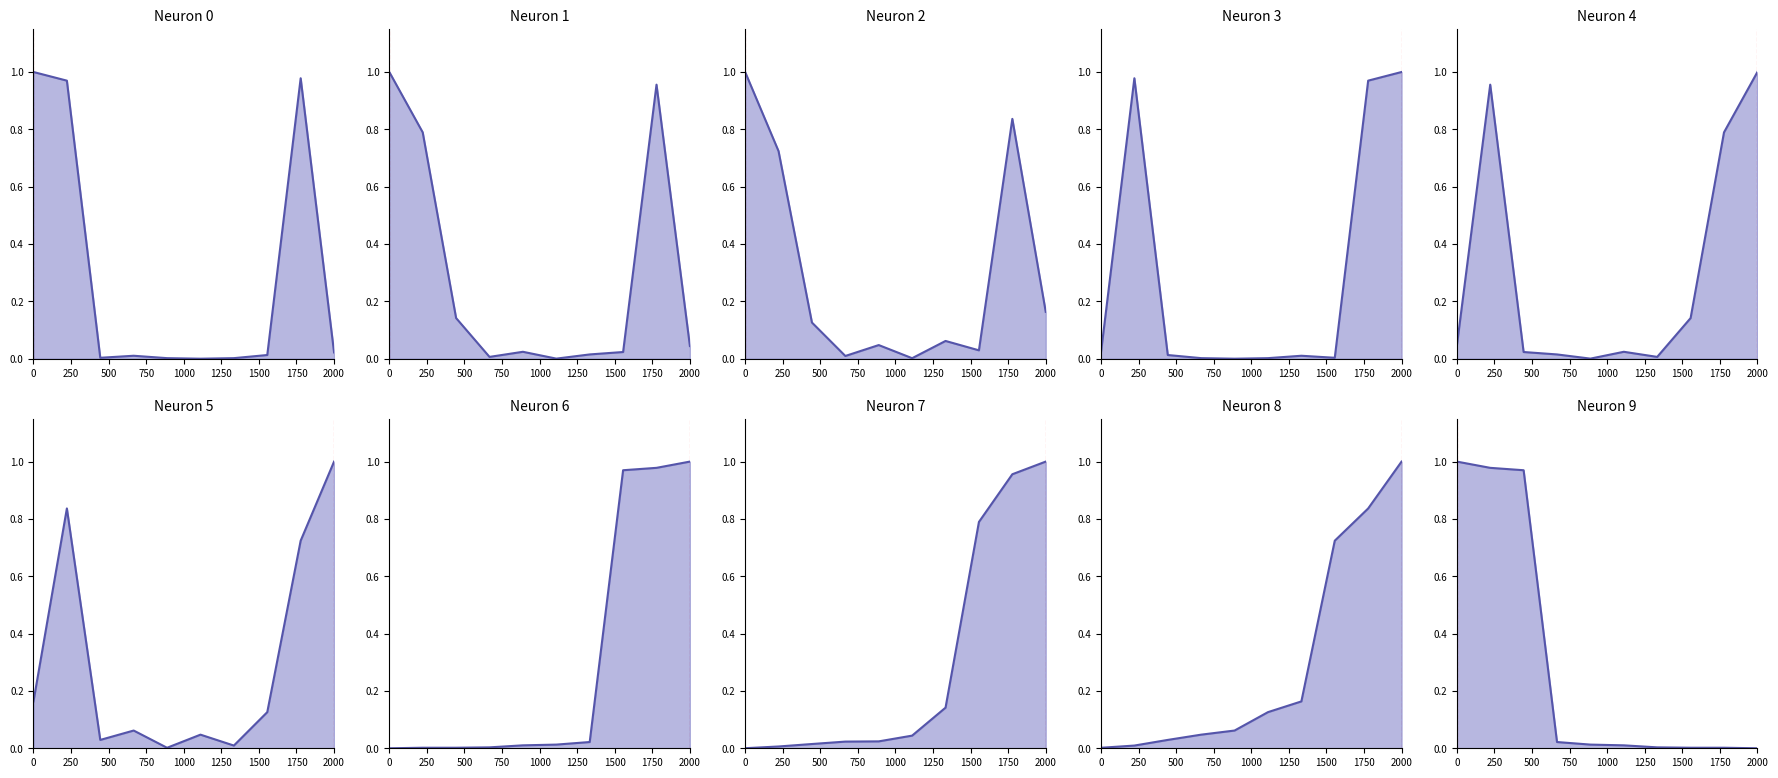

What is the spread (max minus min) of values at 1250?

0.1